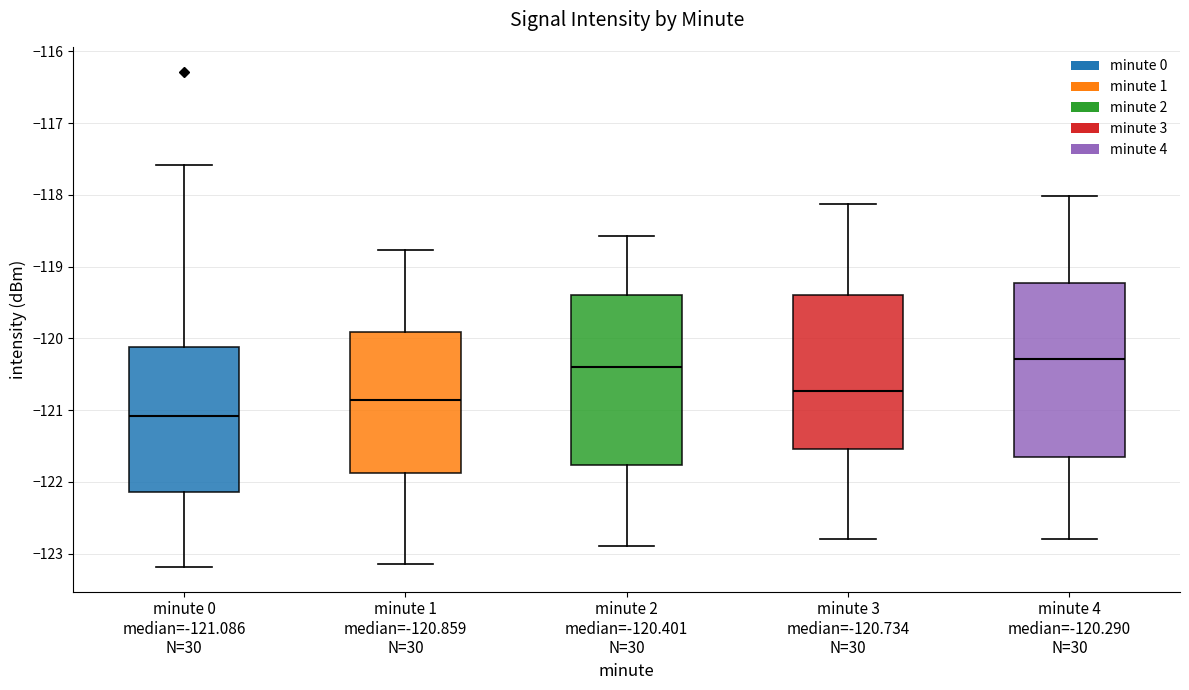

Reading left to right, transcribe this box plot: for each box, give where its median line is, the range the box spans, and where its two whiskers end, as read against the y-axis. The values are not printed on the chart, so give them approximately, as read against the axis.

minute 0 median=-121.086 N=30: median -121.1, box -122.1 to -120.1, whiskers -123.2 to -117.6
minute 1 median=-120.859 N=30: median -120.9, box -121.9 to -119.9, whiskers -123.1 to -118.8
minute 2 median=-120.401 N=30: median -120.4, box -121.8 to -119.4, whiskers -122.9 to -118.6
minute 3 median=-120.734 N=30: median -120.7, box -121.5 to -119.4, whiskers -122.8 to -118.1
minute 4 median=-120.290 N=30: median -120.3, box -121.7 to -119.2, whiskers -122.8 to -118.0